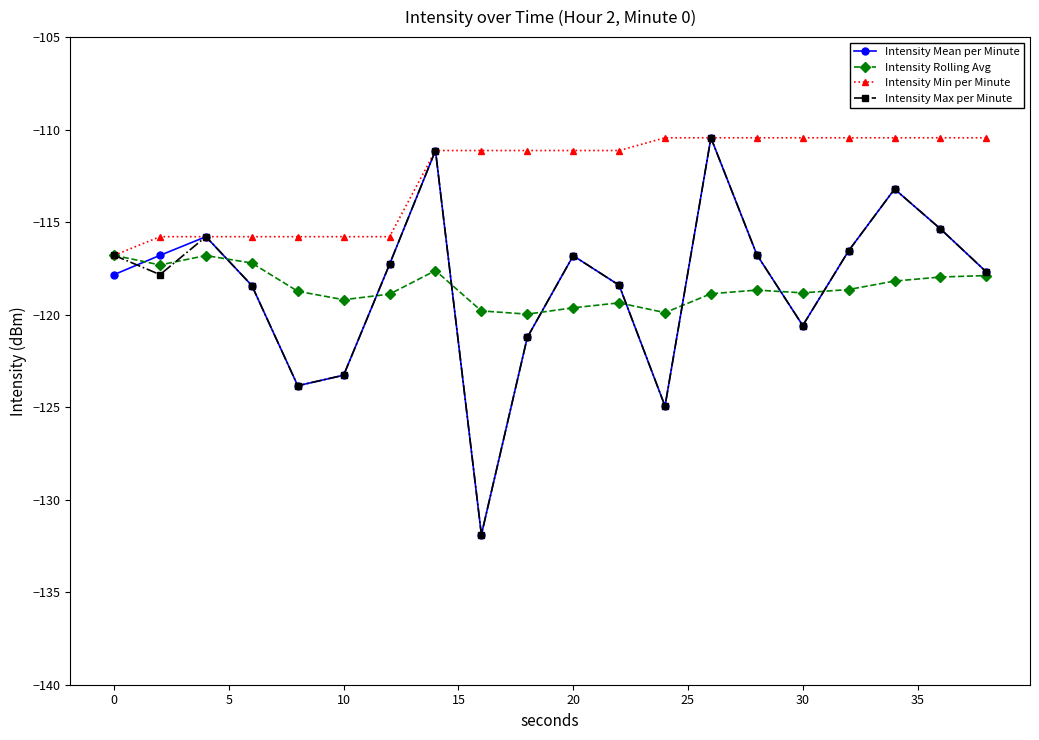

What is the value of the Intensity Rolling Avg point at the 14th from the left?

-118.9